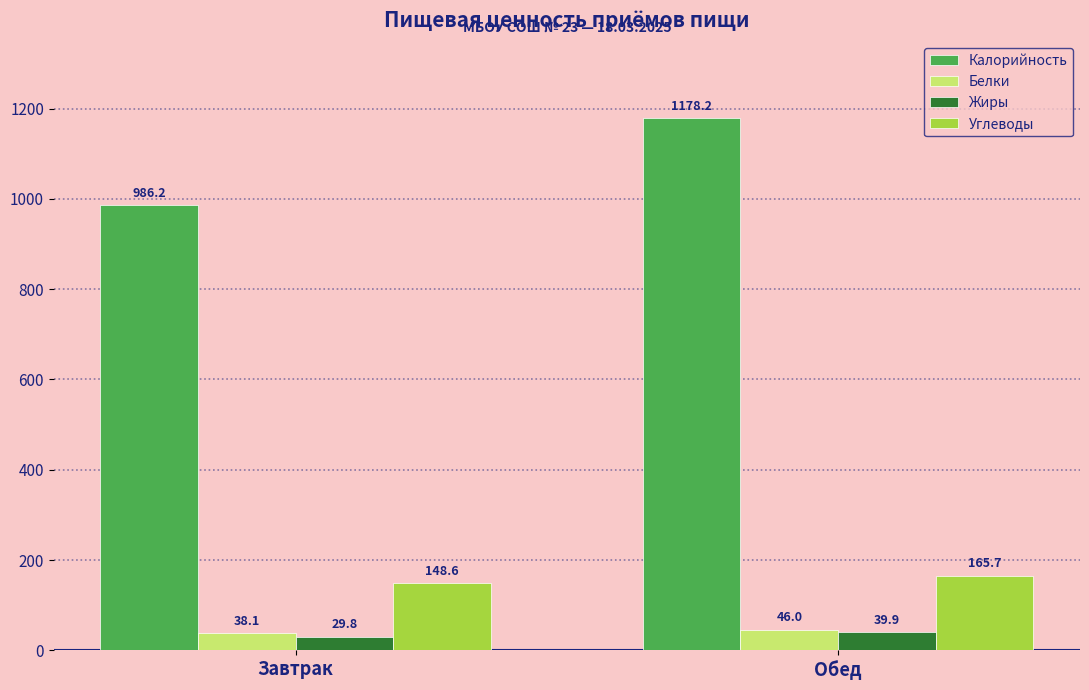

Reading left to right, transcribe all the data shown in this chart.

Калорийность: 986.2	1178.2
Белки: 38.1	46.0
Жиры: 29.8	39.9
Углеводы: 148.6	165.7